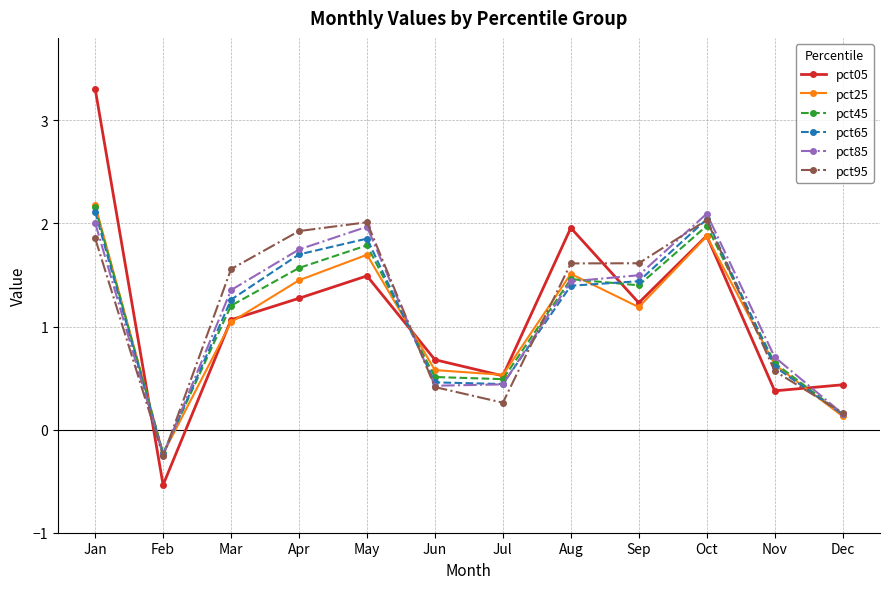

What is the smallest value displayed?

-0.5